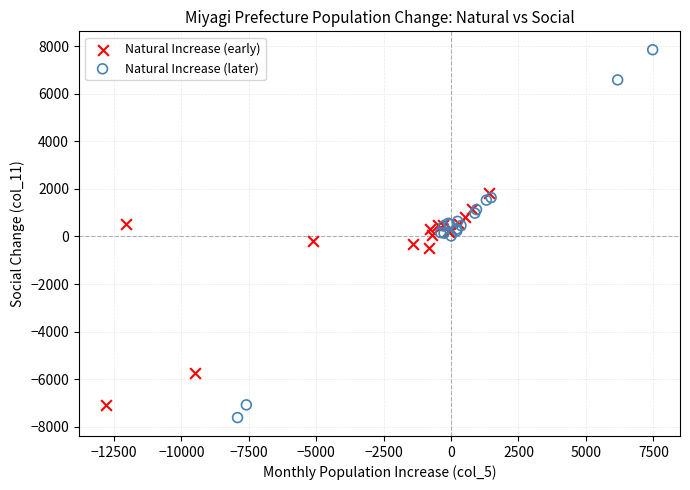

Which series has the widest spread of Y values?

Natural Increase (later)